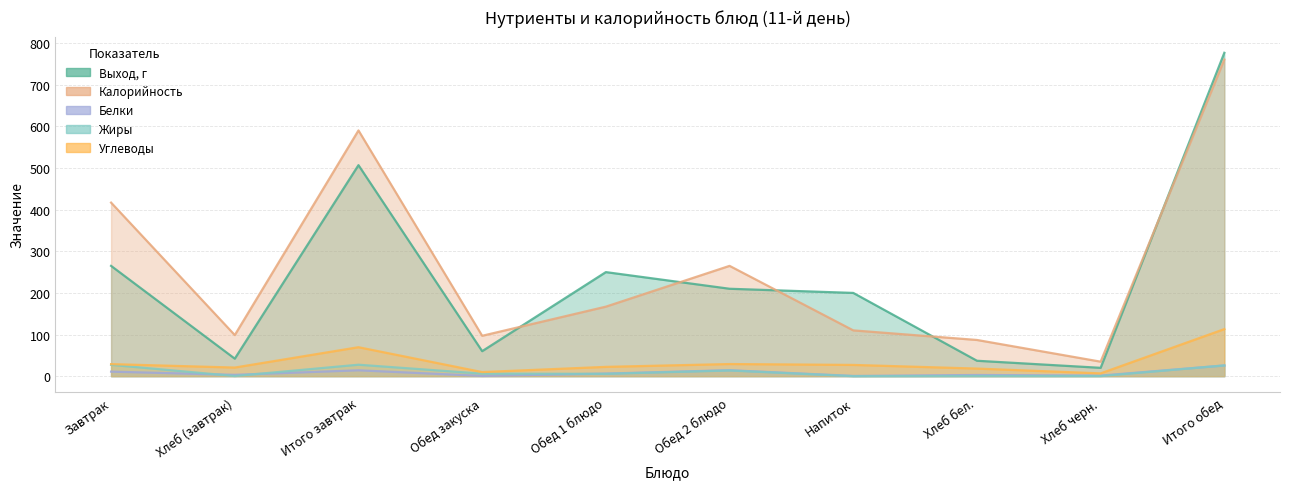

True or false: Углеводы and Белки intersect in this chart.

False